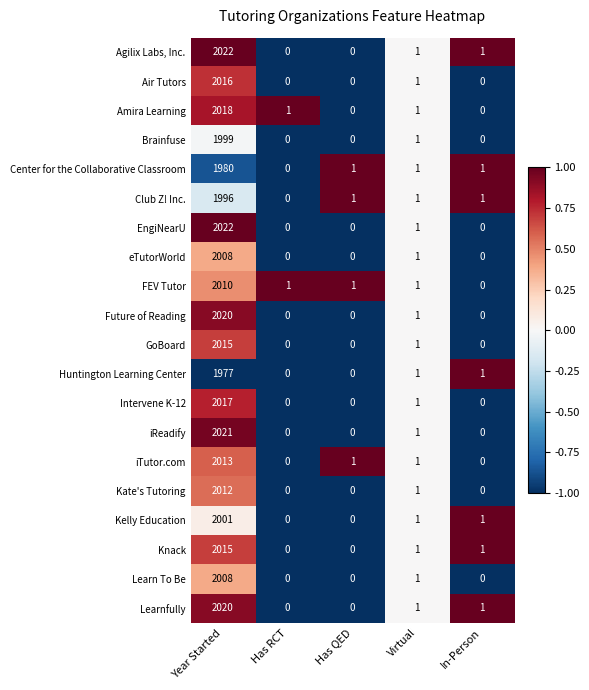

What is the maximum value for iReadify?

2021